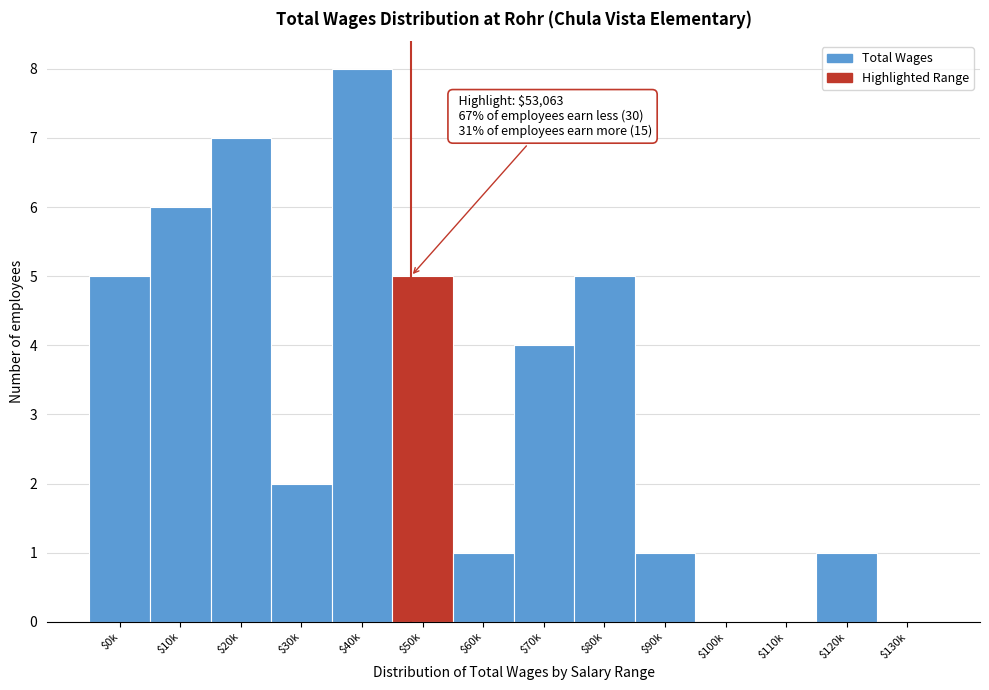

The chart shows a value of 1 at $60k. True or false?

True